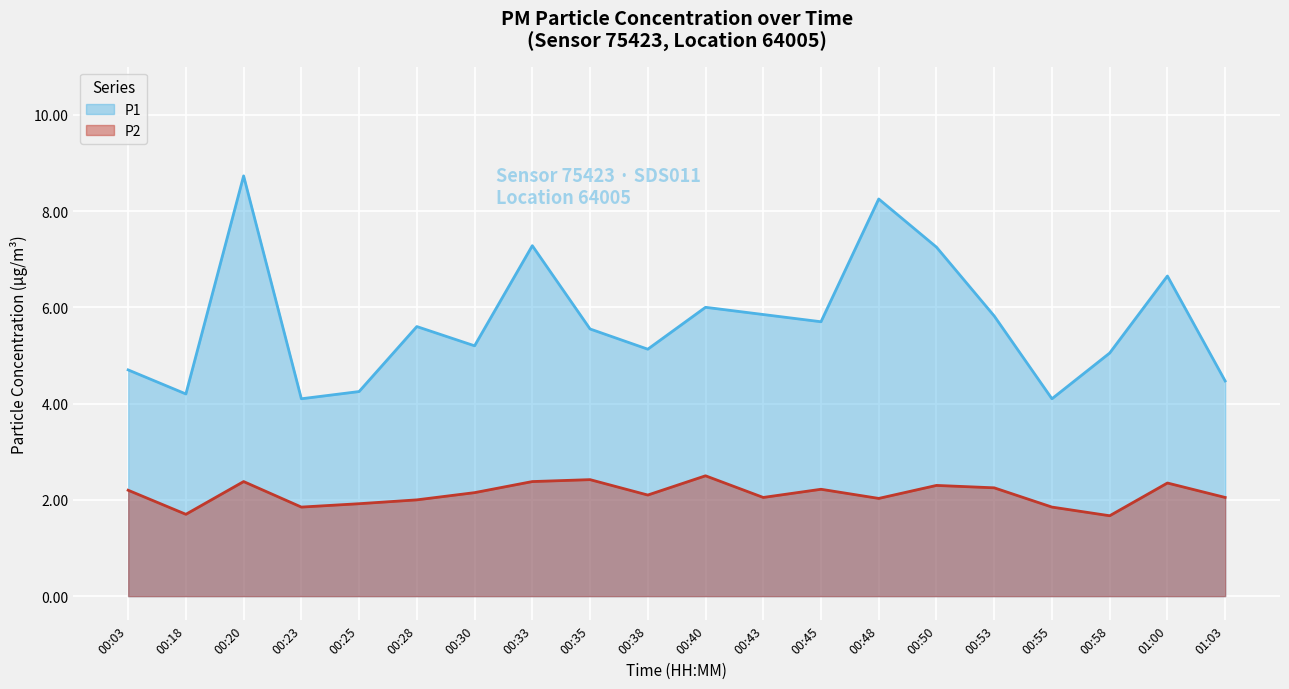

Reading left to right, list all the values displayed in this chart.

P1: 00:03=4.7	00:18=4.2	00:20=8.7	00:23=4.1	00:25=4.2	00:28=5.6	00:30=5.2	00:33=7.3	00:35=5.5	00:38=5.1	00:40=6.0	00:43=5.8	00:45=5.7	00:48=8.2	00:50=7.2	00:53=5.8	00:55=4.1	00:58=5.0	01:00=6.7	01:03=4.5
P2: 00:03=2.2	00:18=1.7	00:20=2.4	00:23=1.9	00:25=1.9	00:28=2.0	00:30=2.1	00:33=2.4	00:35=2.4	00:38=2.1	00:40=2.5	00:43=2.0	00:45=2.2	00:48=2.0	00:50=2.3	00:53=2.2	00:55=1.9	00:58=1.7	01:00=2.4	01:03=2.0